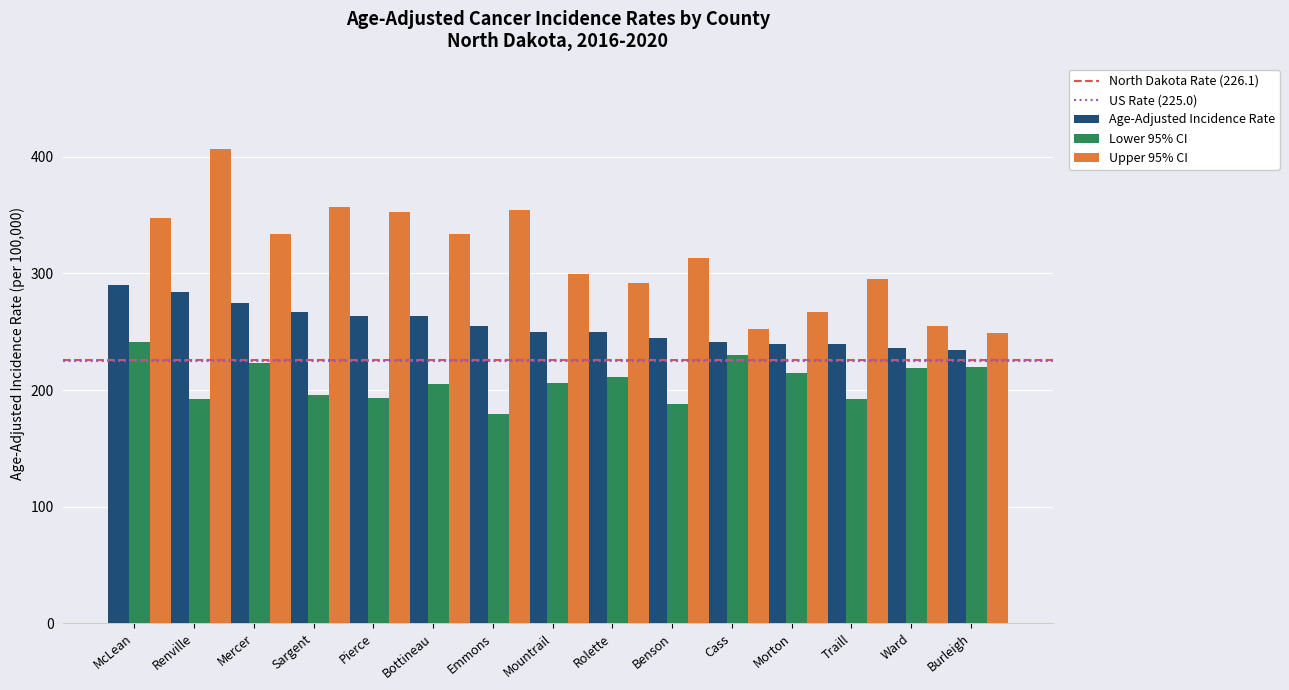

Between McLean and Morton, which series saw the biggest shift?

Upper 95% CI